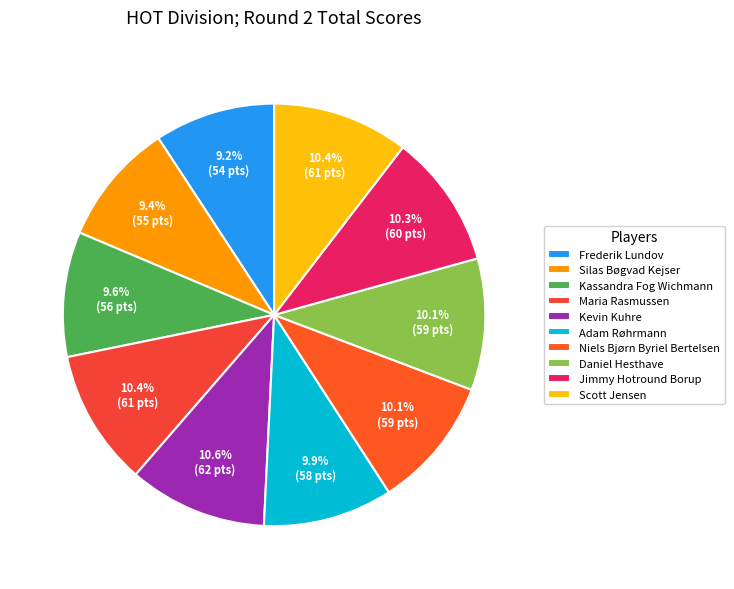

Rank the categories by value from lowest to highest.

Frederik Lundov, Silas Bøgvad Kejser, Kassandra Fog Wichmann, Adam Røhrmann, Niels Bjørn Byriel Bertelsen, Daniel Hesthave, Jimmy Hotround Borup, Maria Rasmussen, Scott Jensen, Kevin Kuhre